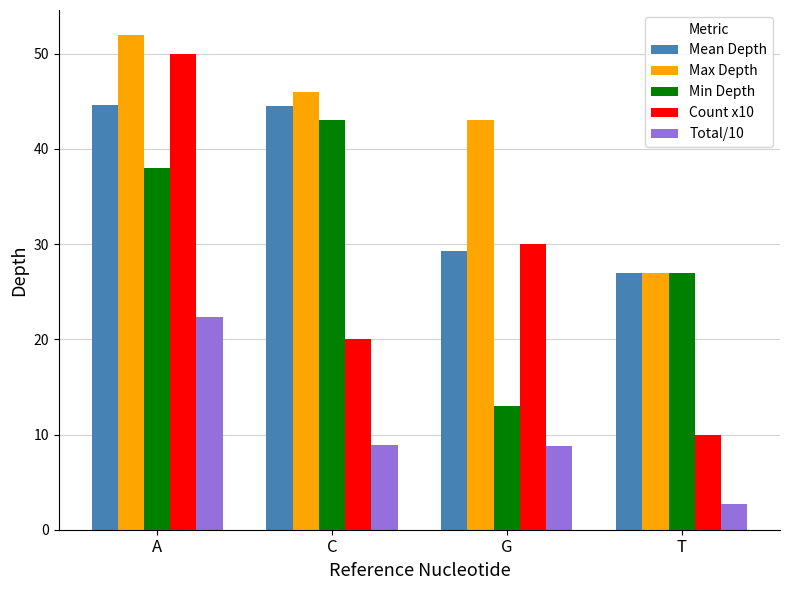

What is the difference between the Mean Depth values at A and G?

15.3